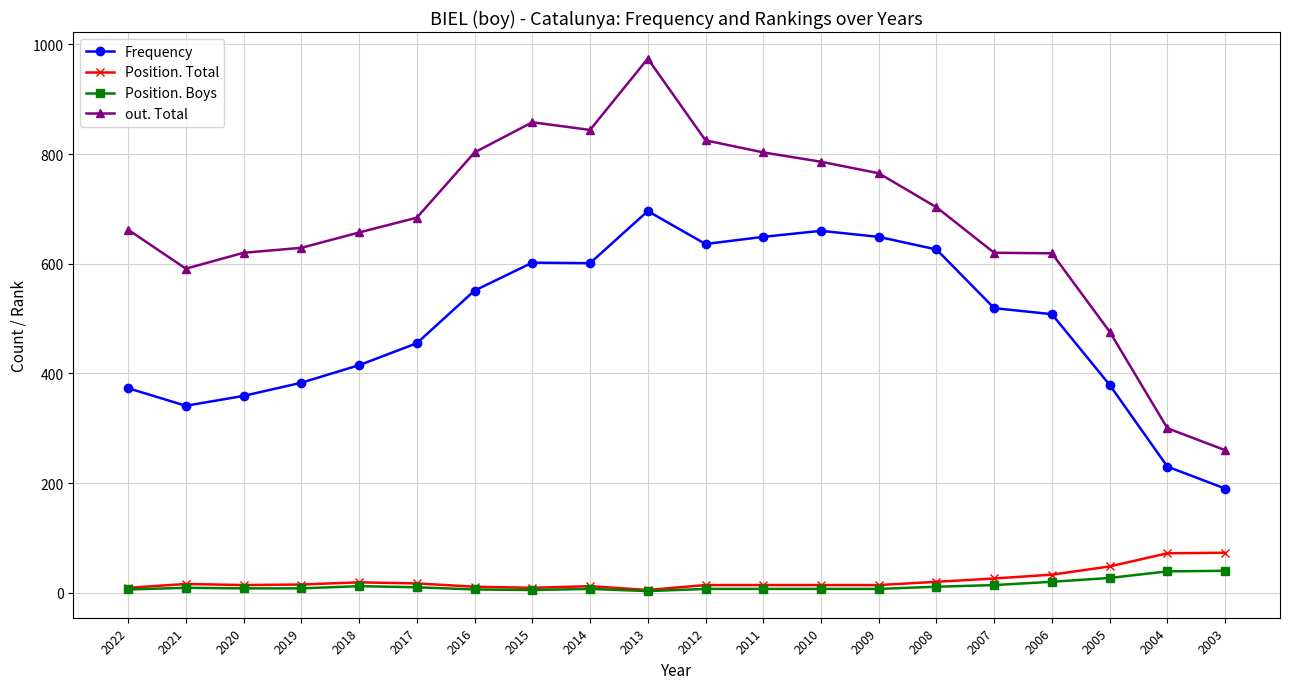

True or false: Frequency has more than 0 interior local peaks.

True